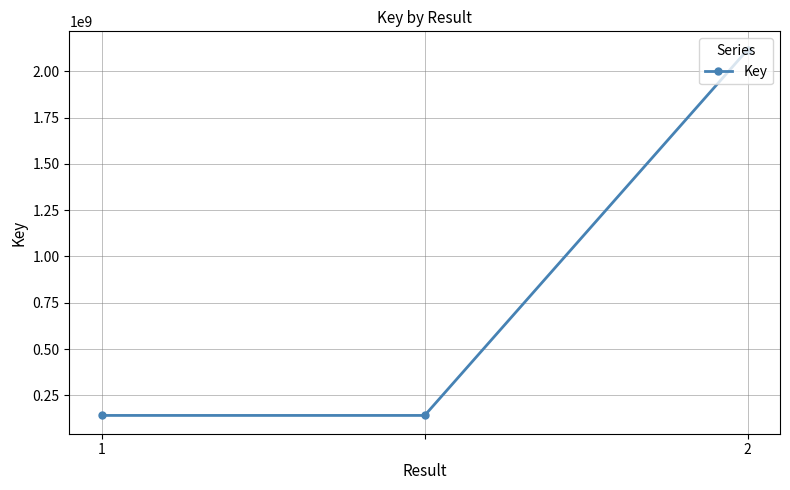

What is the value of the 3rd point from the left?

2117901182